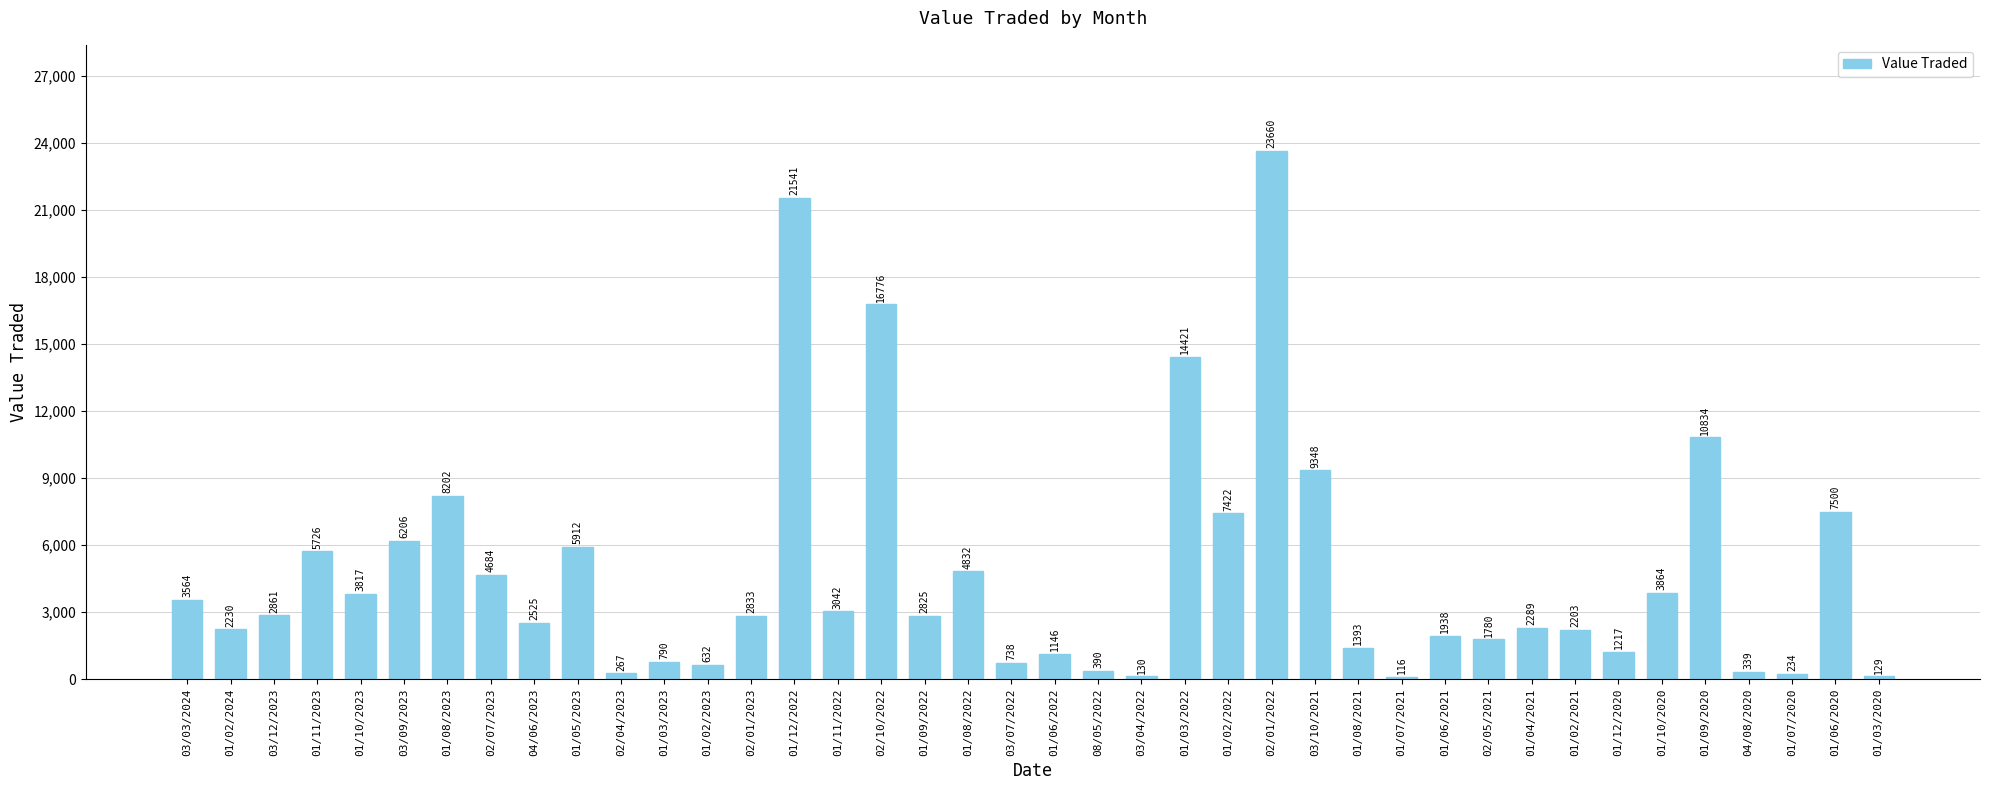

Count the number of categories in the chart.

40